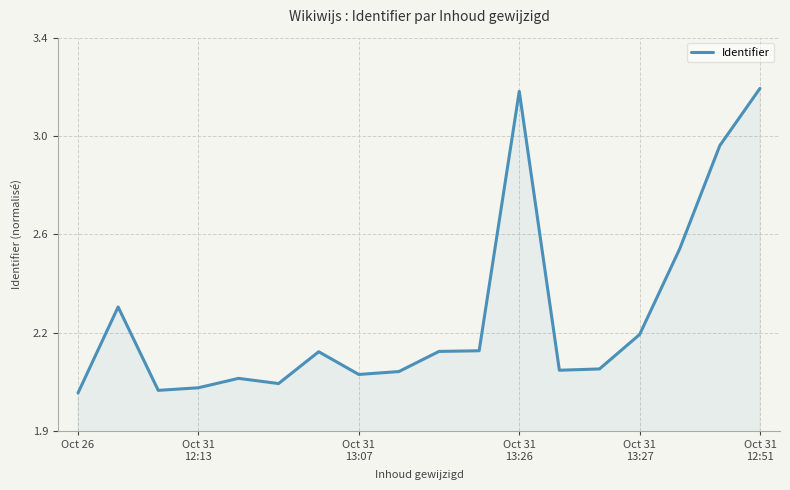

Reading right to left, extract all data points from this chart.

3.2	3.0	2.6	2.2	2.1	2.1	3.2	2.2	2.2	2.1	2.1	2.2	2.0	2.1	2.0	2.0	2.3	2.0